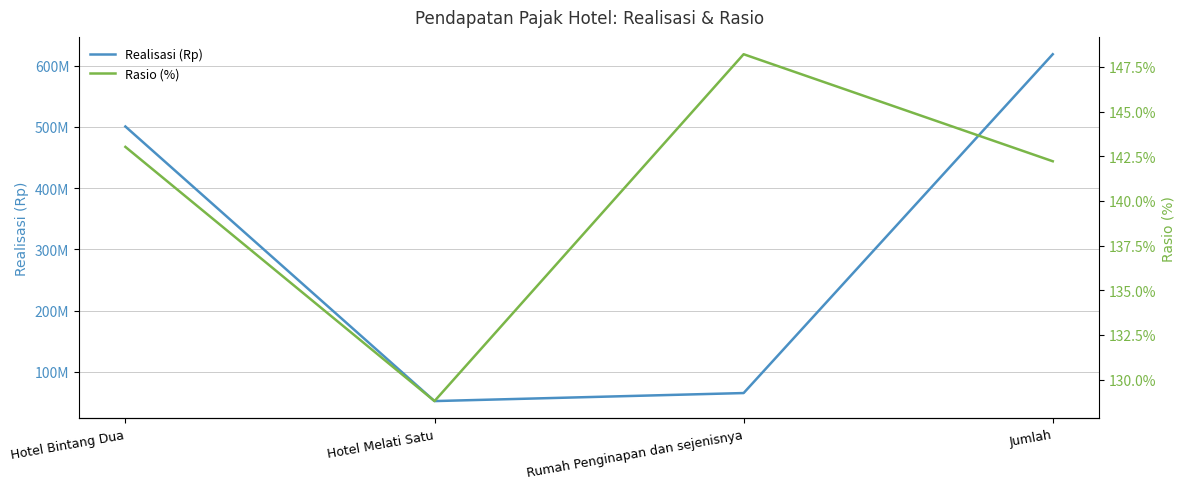

What is the total value across all series at Rumah Penginapan dan sejenisnya?

65538448.2